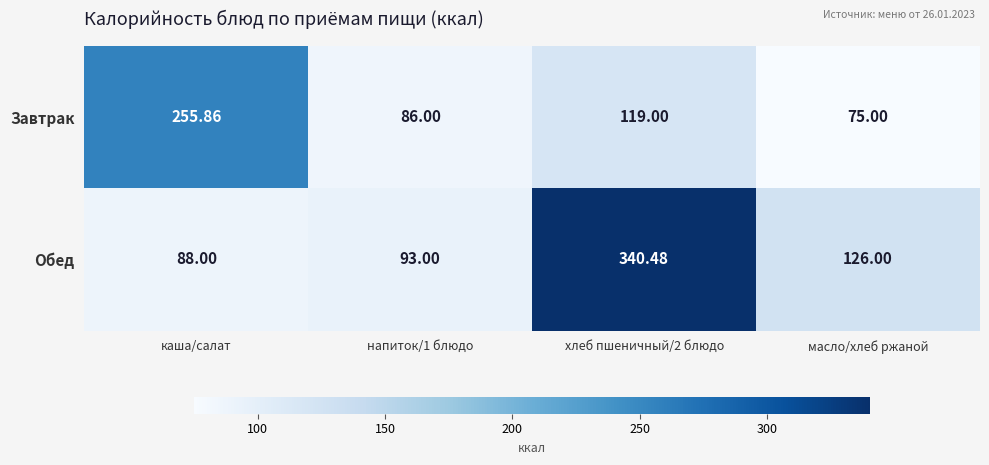

At which label does Завтрак first exceed 119?

каша/салат